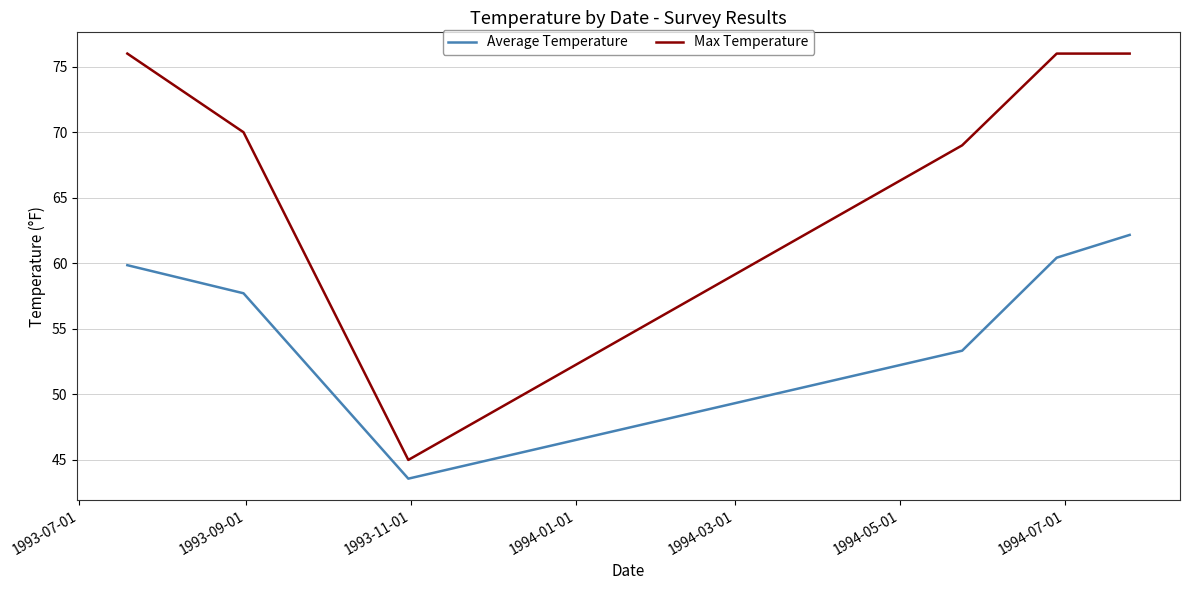

What is the difference between the maximum and second lowest values in the Average Temperature series?

8.8